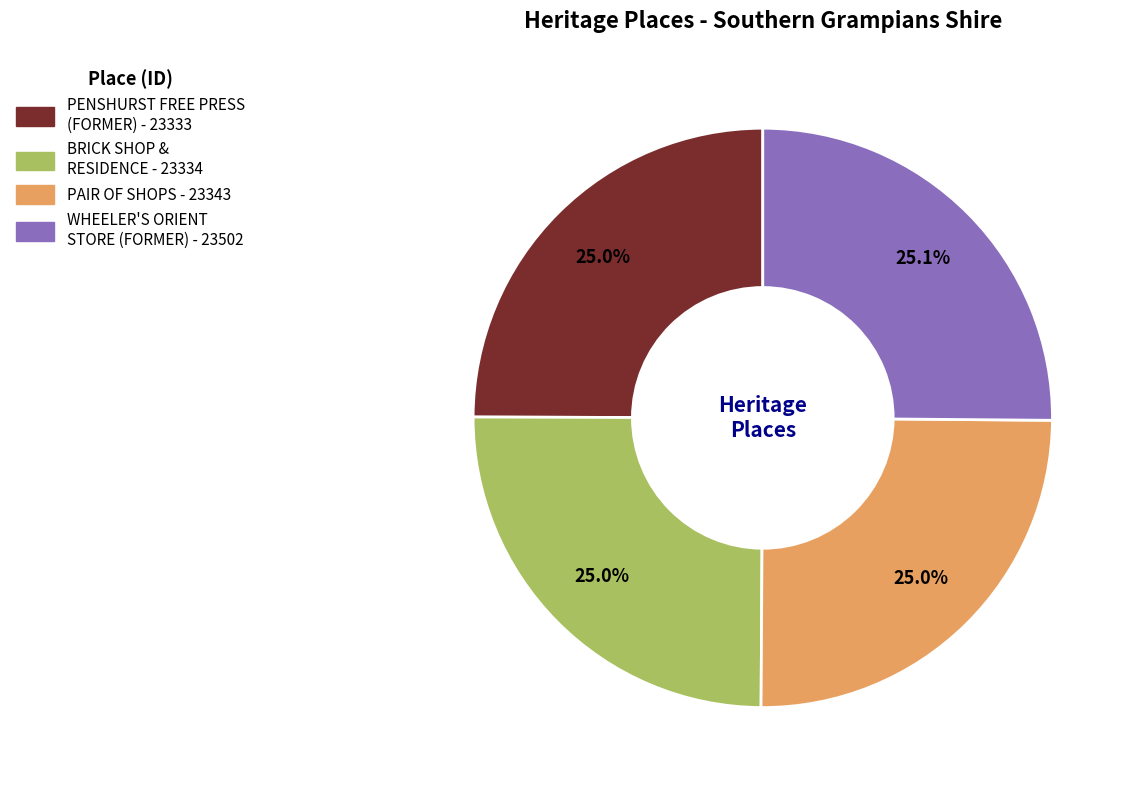

The PENSHURST FREE PRESS (FORMER) slice represents 17% of the pie. True or false?

False